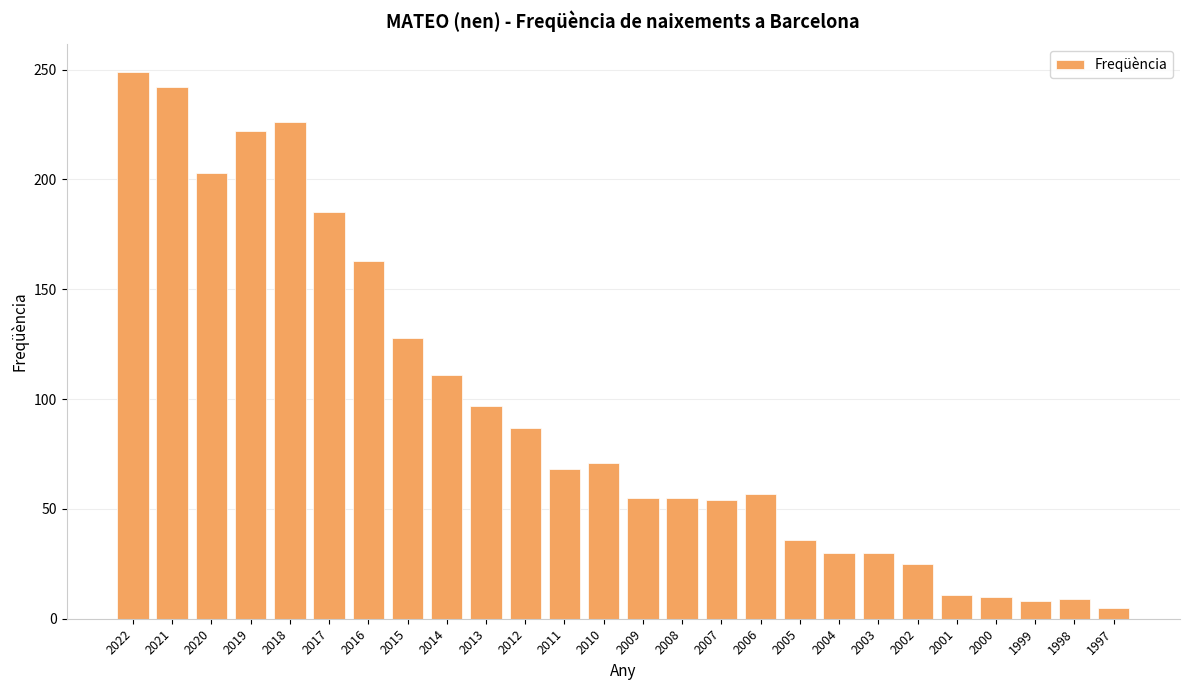

Approximately how many times larger is the value at 2002 compared to 2010?

0.4